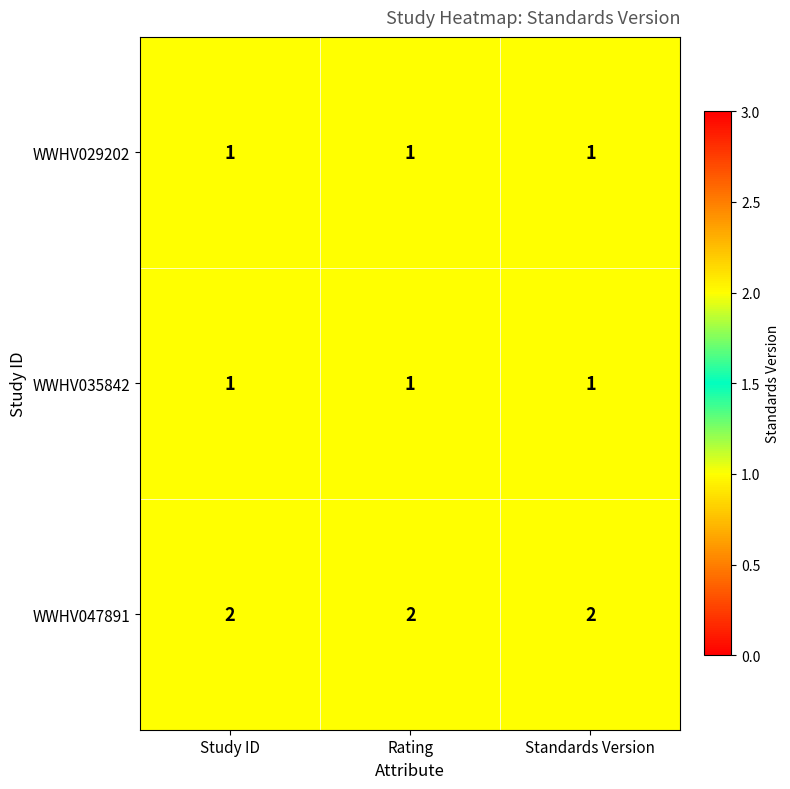

Is it true that WWHV047891 equals 2 at Standards Version?

True